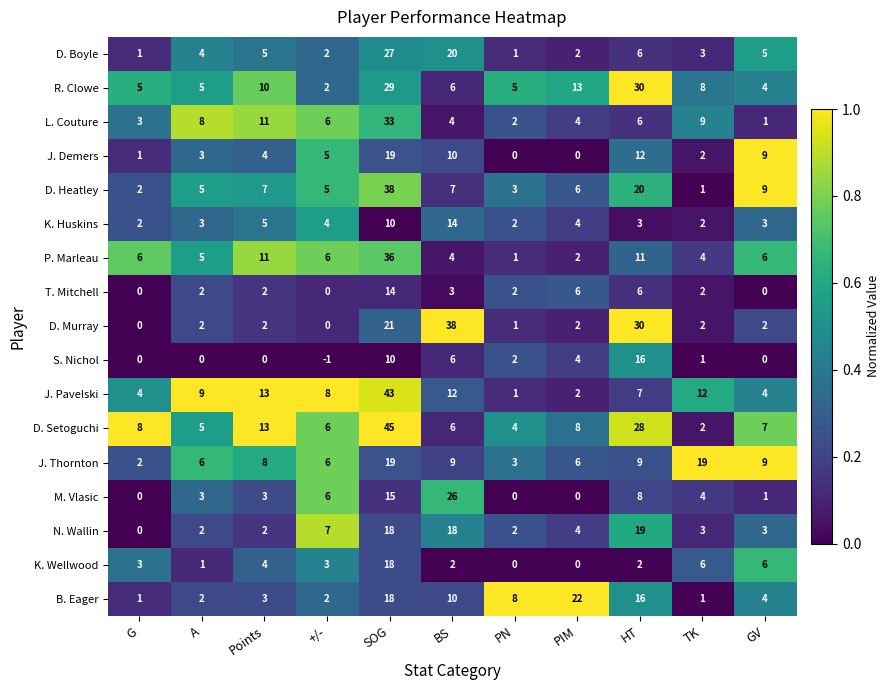

Which category has the highest value across all series?

SOG